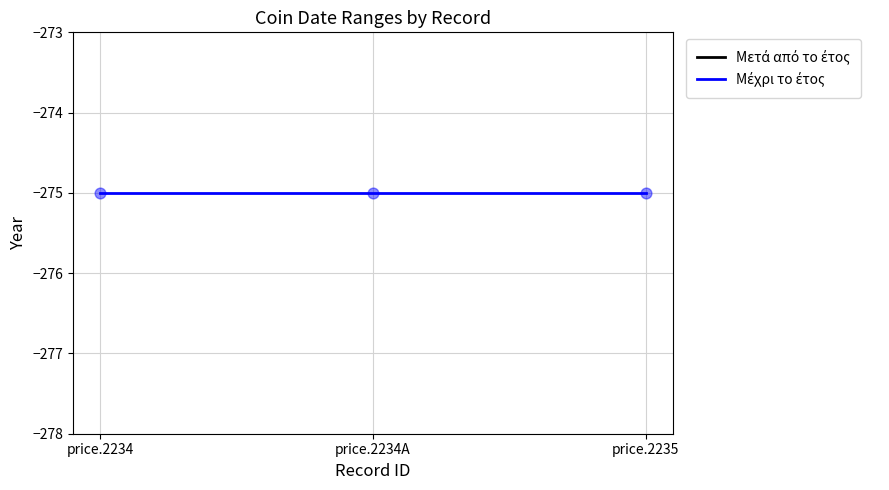

What is the total value across all series at price.2235?

-555